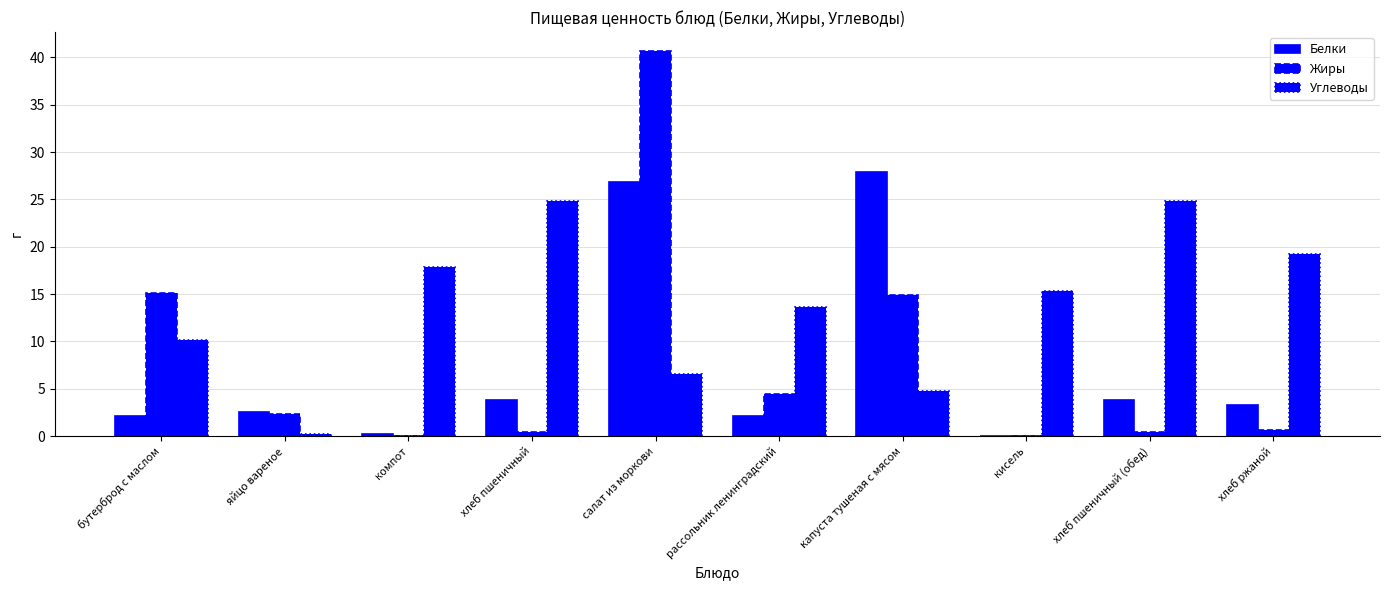

Which series has the widest spread of values?

Жиры